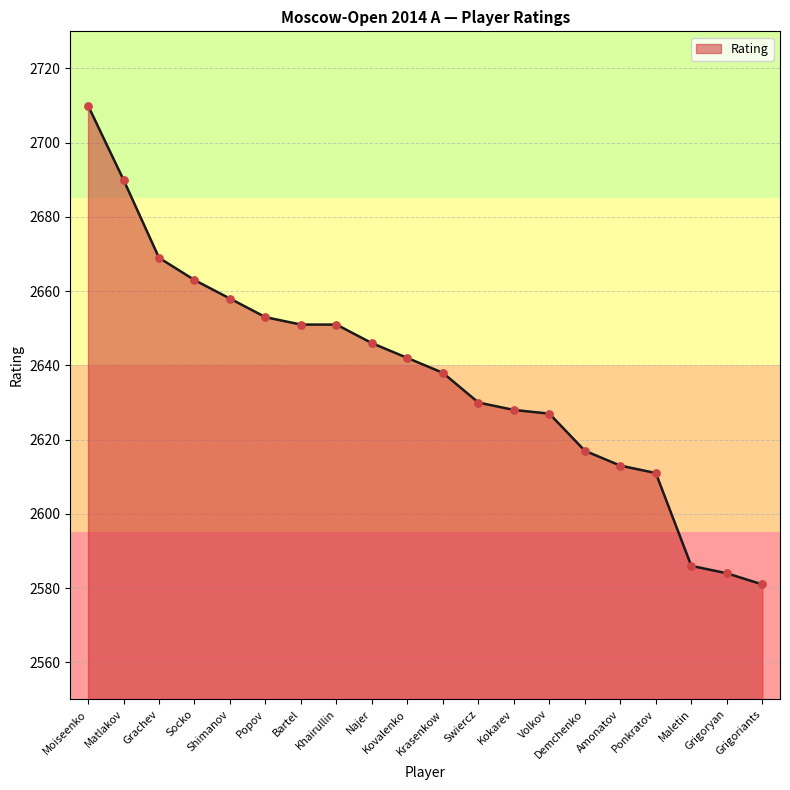

Which has a higher value, Shimanov or Ponkratov?

Shimanov